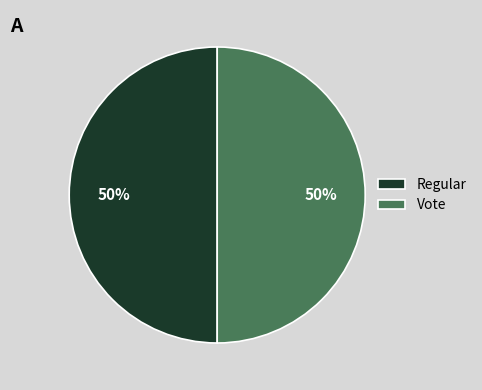

To the nearest percent, what is the combined percentage of Vote and Regular?

100%